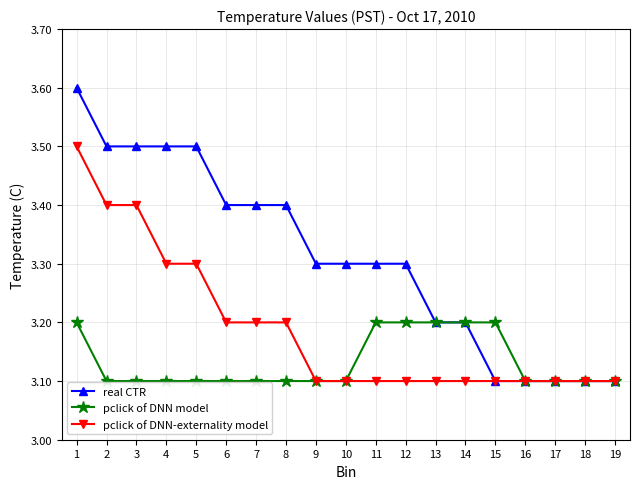

What is the value of the pclick of DNN-externality model point at the 15th from the left?

3.1